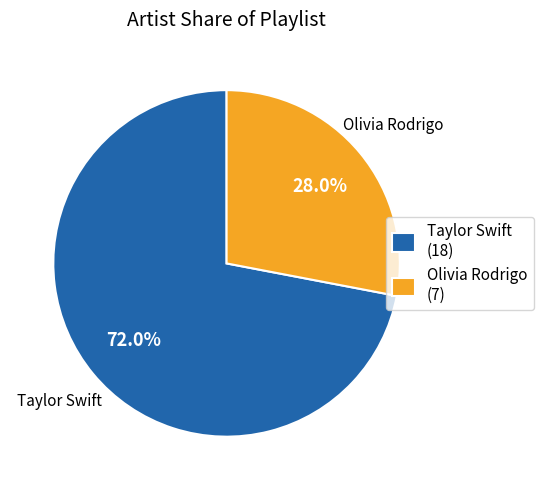

Which slice represents more than half of the pie?

Taylor Swift